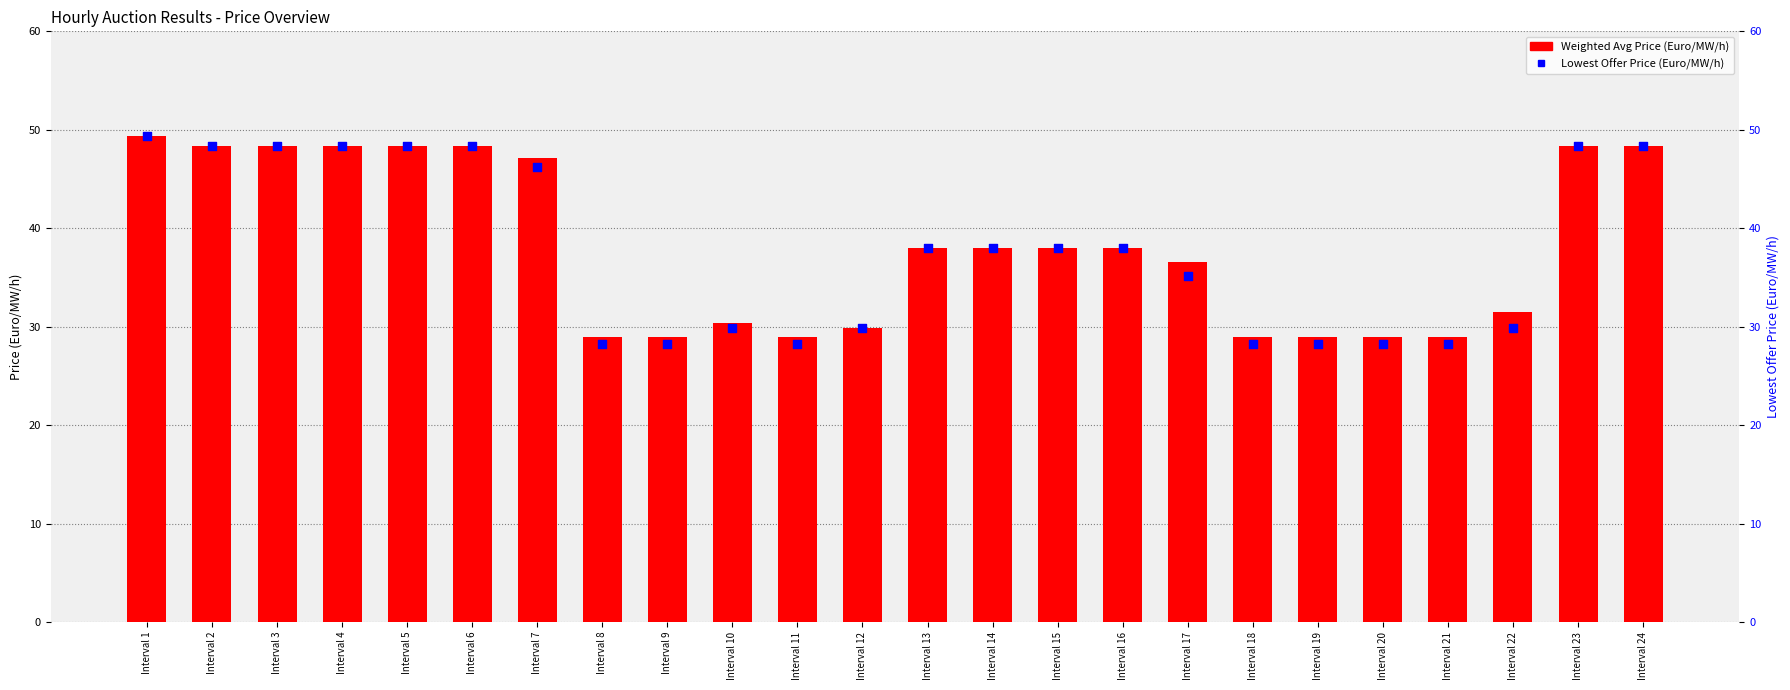

Is the value of Lowest Offer Price (Euro/MW/h) at Interval 3 greater than the value of Weighted Avg Price (Euro/MW/h) at Interval 12?

Yes